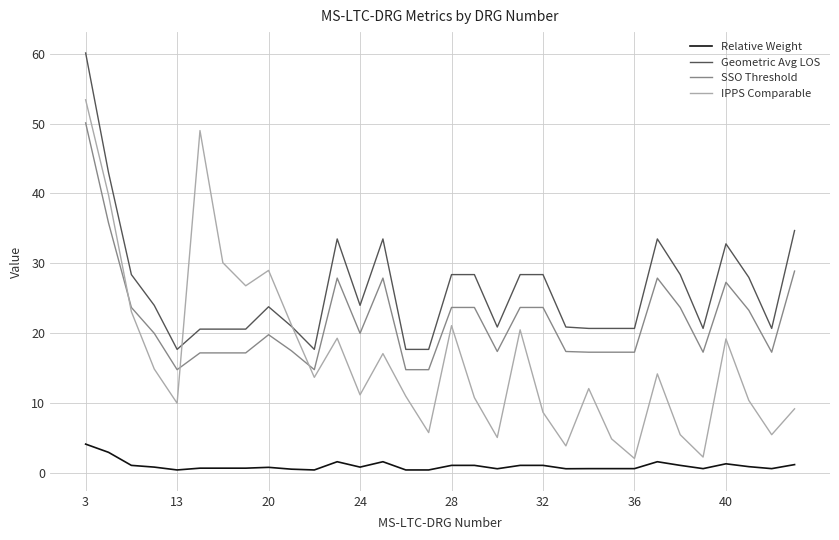

Which series has the largest total across all categories?

Geometric Avg LOS